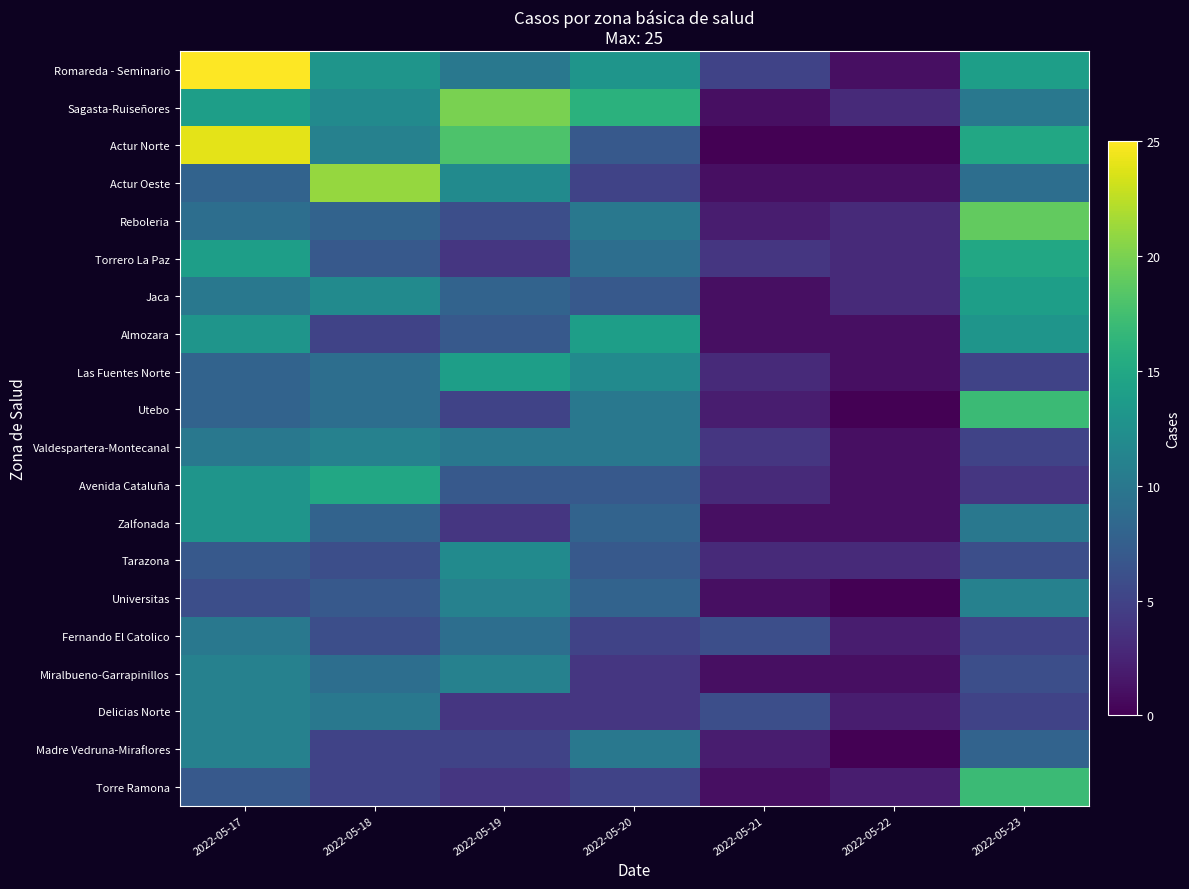

List the series in order of their peak value, highest first.

Romareda - Seminario, Actur Norte, Actur Oeste, Sagasta-Ruiseñores, Reboleria, Utebo, Torre Ramona, Torrero La Paz, Avenida Cataluña, Jaca, Almozara, Las Fuentes Norte, Zalfonada, Tarazona, Valdespartera-Montecanal, Universitas, Miralbueno-Garrapinillos, Delicias Norte, Madre Vedruna-Miraflores, Fernando El Catolico